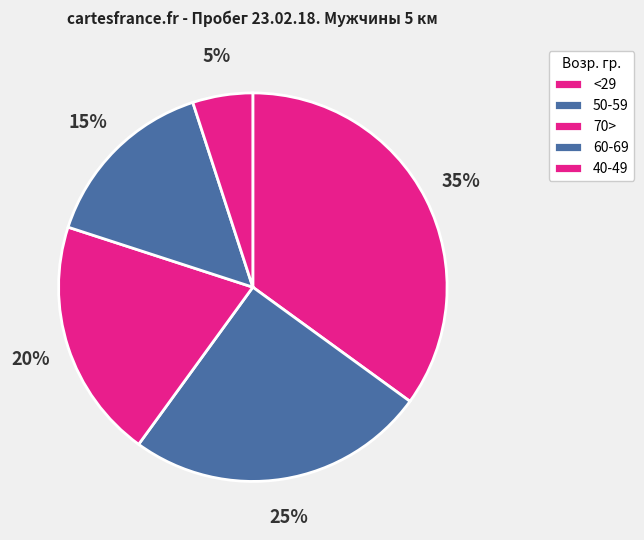

To the nearest percent, what is the combined percentage of <29 and 40-49?

40%